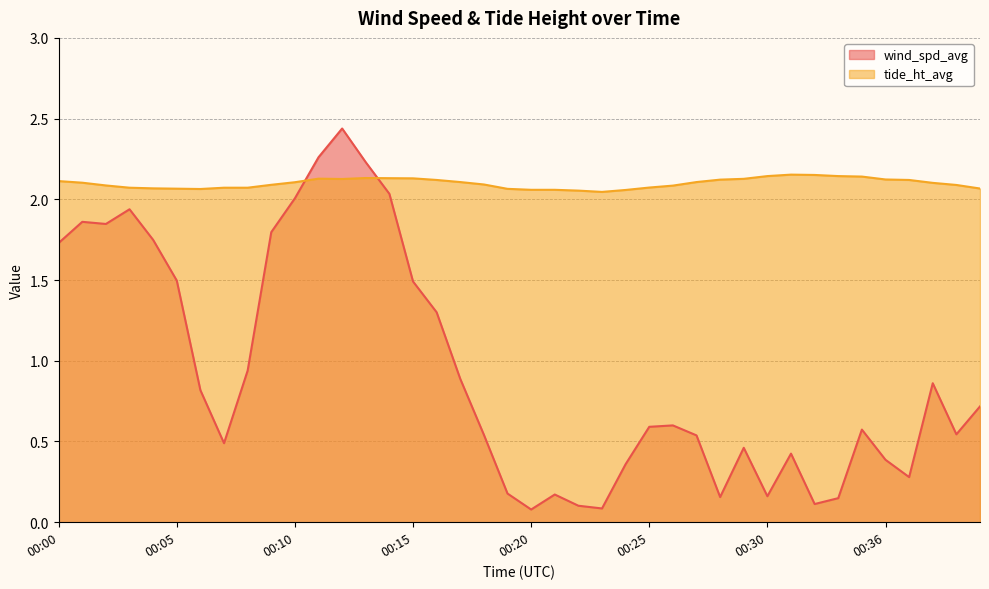

At which label is tide_ht_avg closest to 2?

00:23